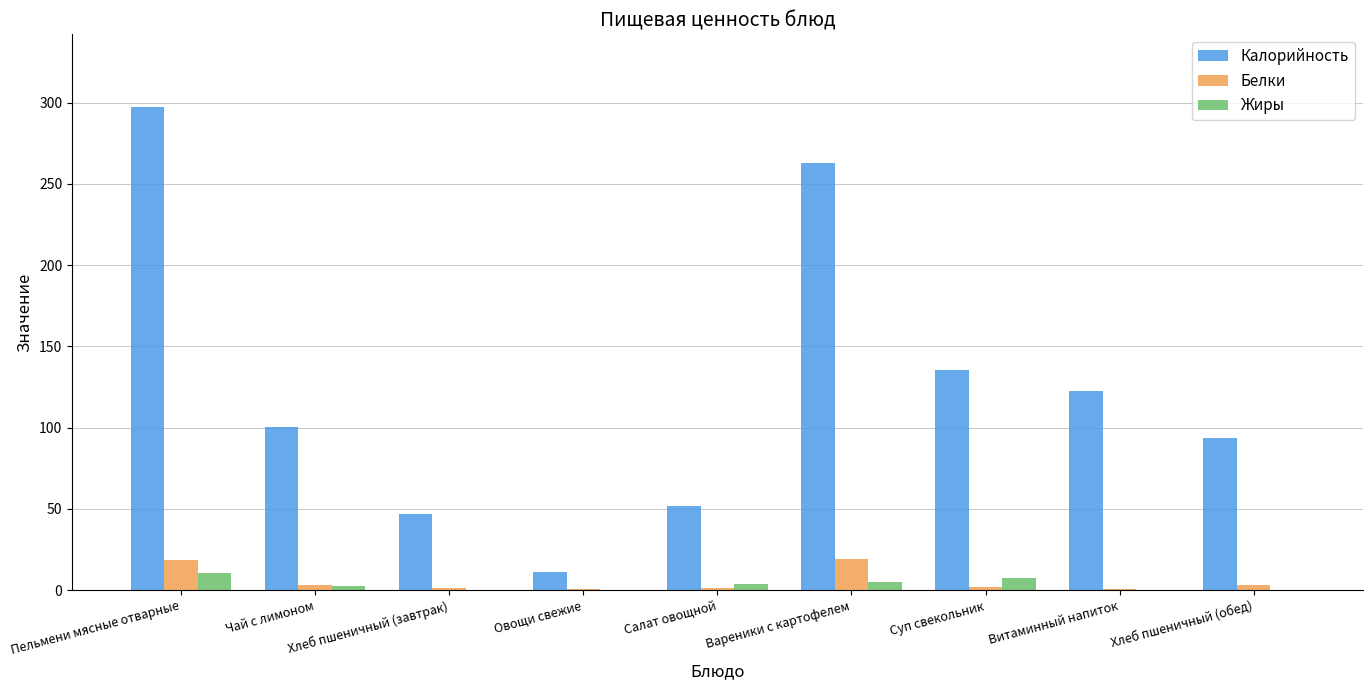

At which label is Калорийность closest to 154?

Суп свекольник